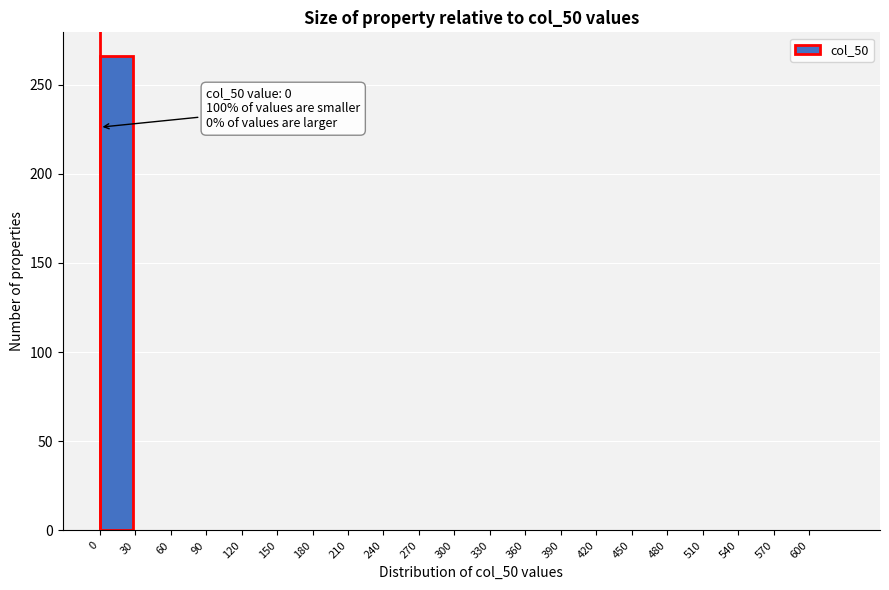

Reading right to left, list all the values displayed in this chart.

600=0	570=0	540=0	510=0	480=0	450=0	420=0	390=0	360=0	330=0	300=0	270=0	240=0	210=0	180=0	150=0	120=0	90=0	60=0	30=0	0=266